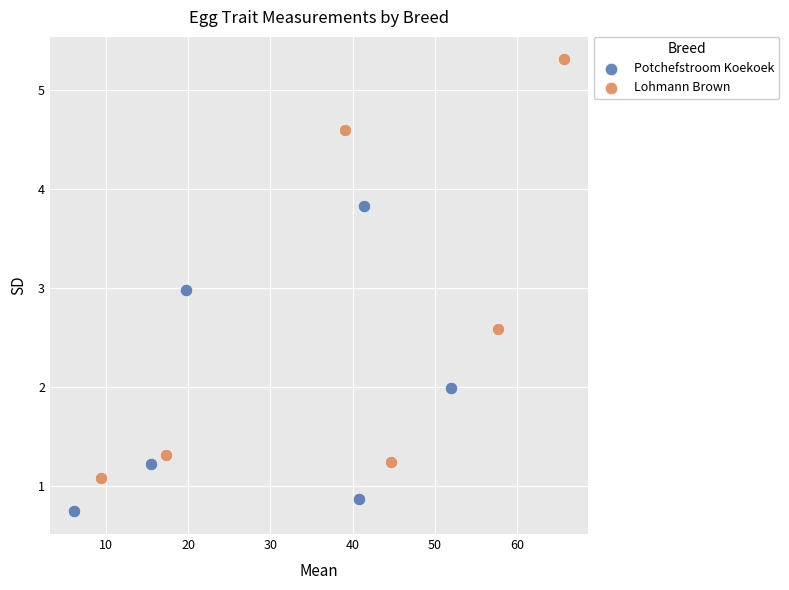

What are all the series names shown in the legend?

Potchefstroom Koekoek, Lohmann Brown